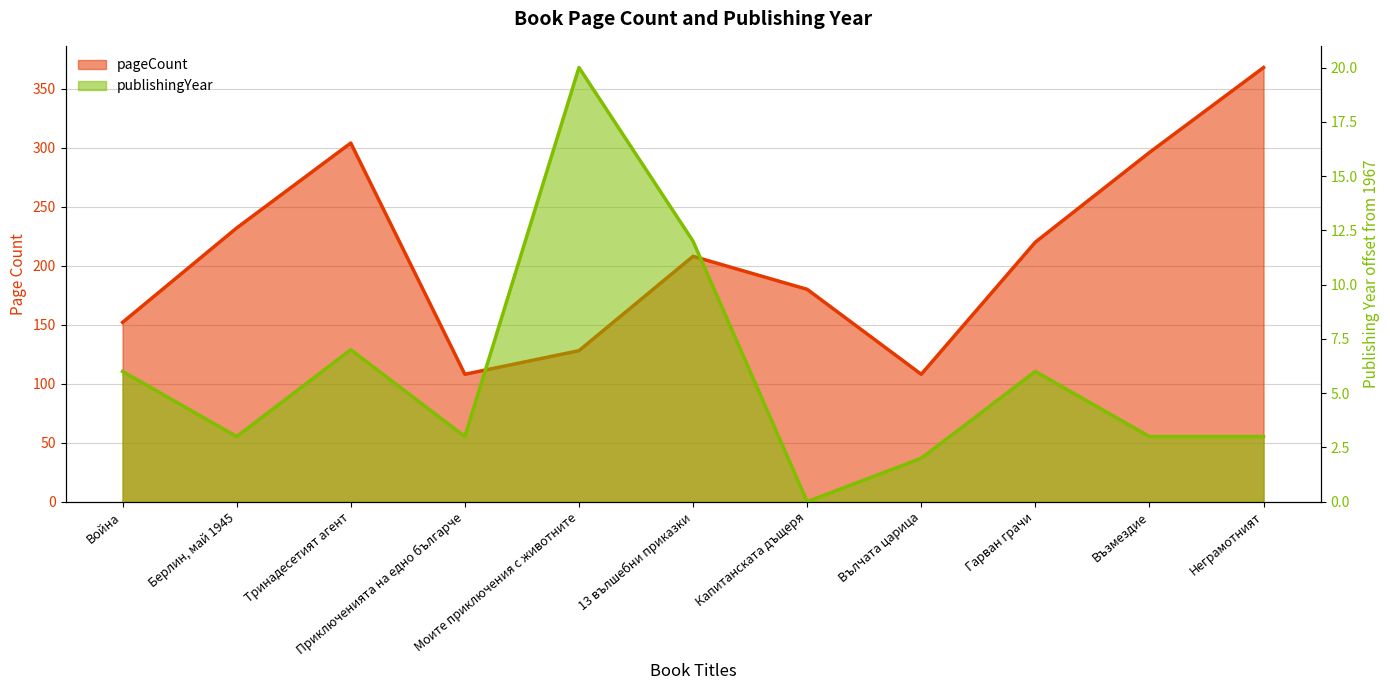

Which category has the highest value in the pageCount series?

Неграмотният